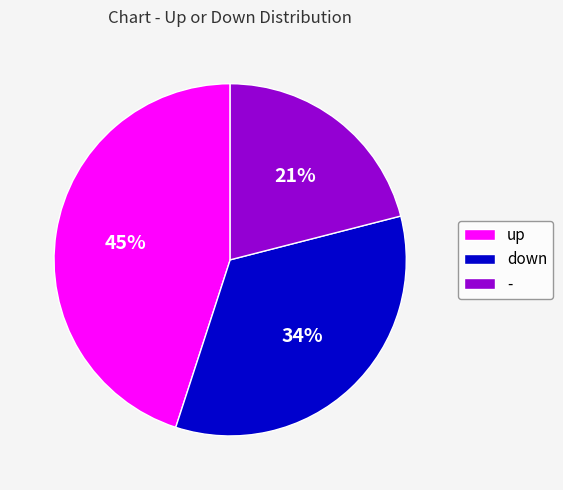

To the nearest percent, what is the difference between the largest and smallest slice percentages?

24%